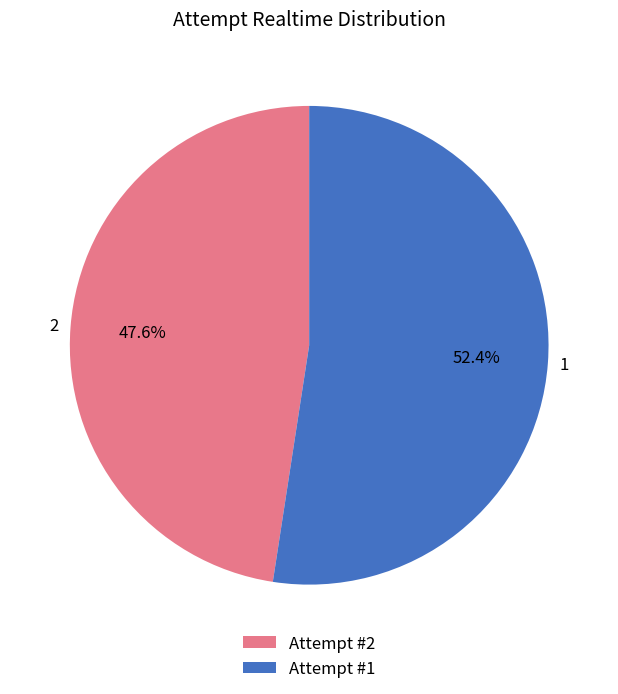

Does Attempt #1 represent more than half of the total?

Yes